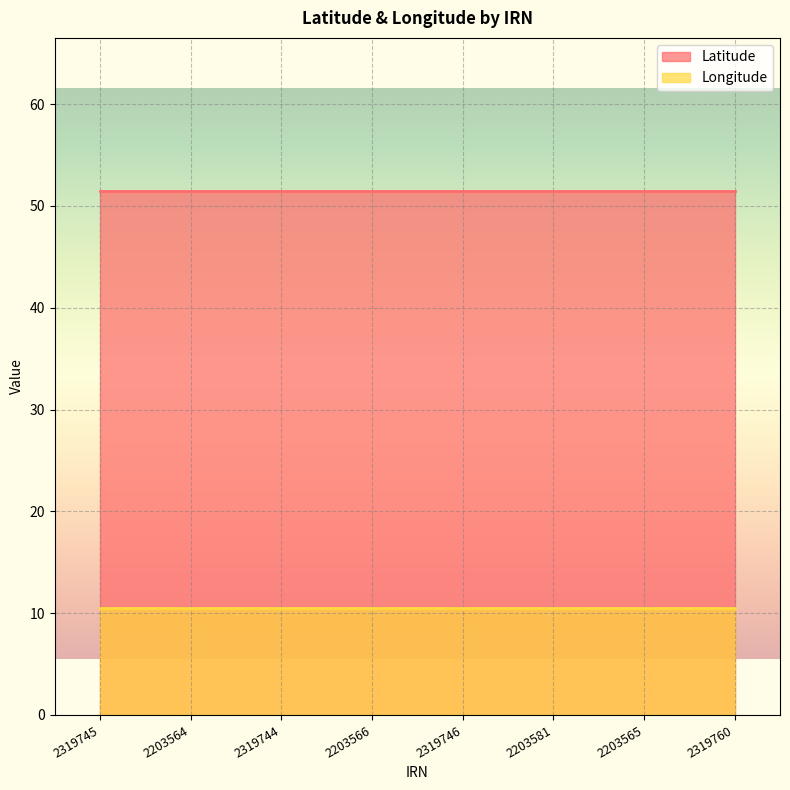

What are all the series names shown in the legend?

Latitude, Longitude